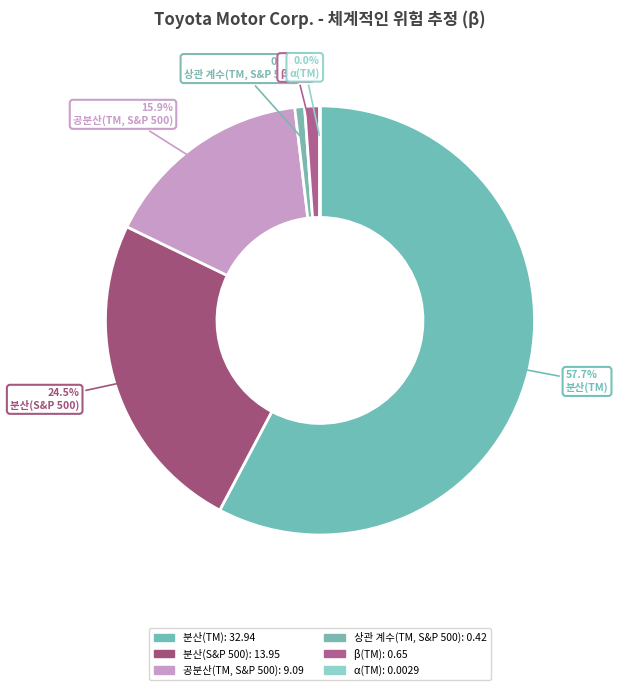

To the nearest percent, what is the combined percentage of 공분산(TM, S&P 500) and 상관 계수(TM, S&P 500)?

17%